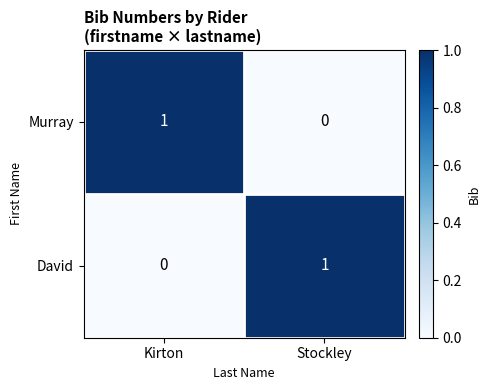

Rank the series at Stockley from highest to lowest value.

David, Murray